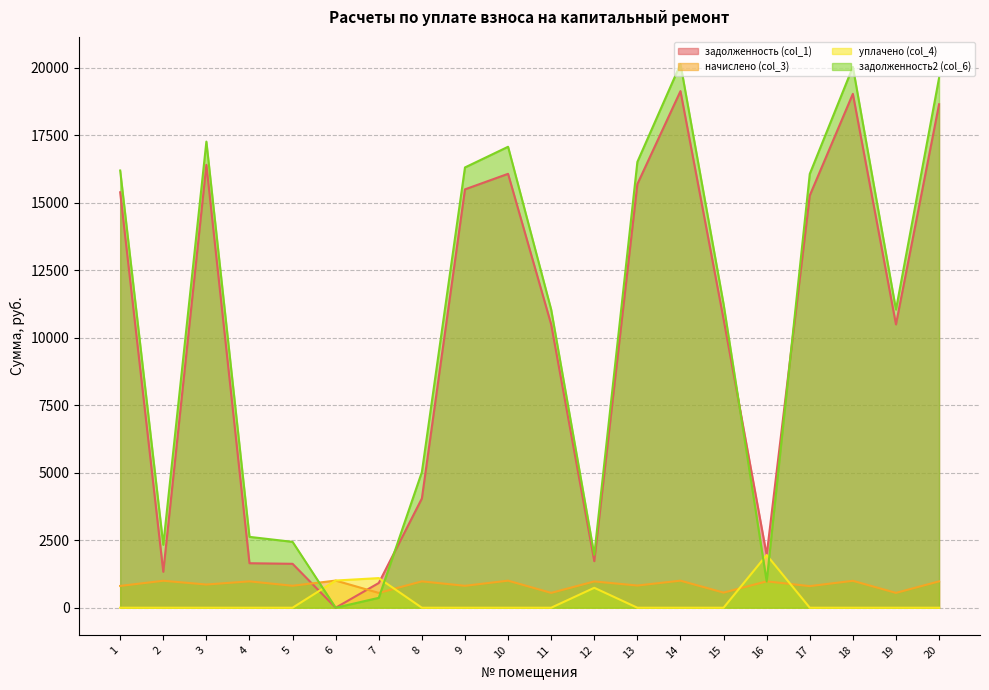

Rank the series at 18 from lowest to highest value.

уплачено (col_4), начислено (col_3), задолженность (col_1), задолженность2 (col_6)